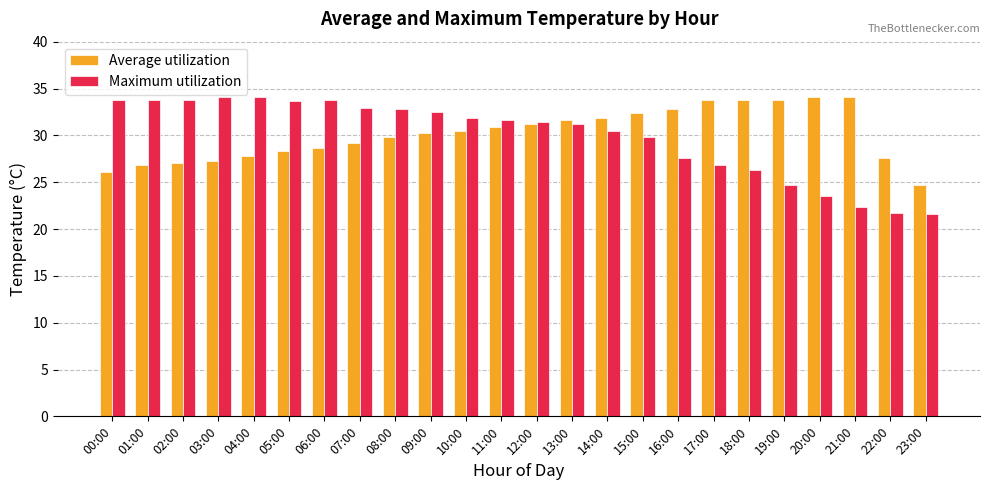

What is the smallest value displayed?

21.6